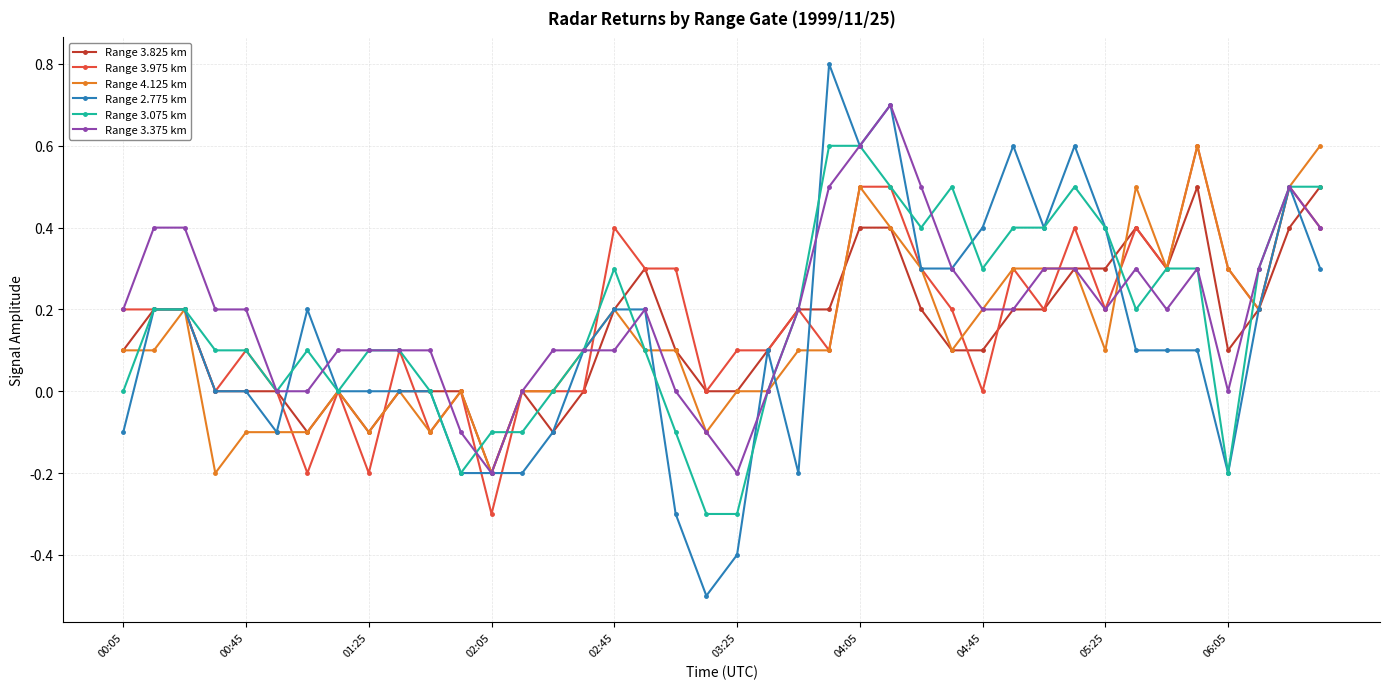

What is the value of the Range 3.825 km point at the 18th from the left?

0.3